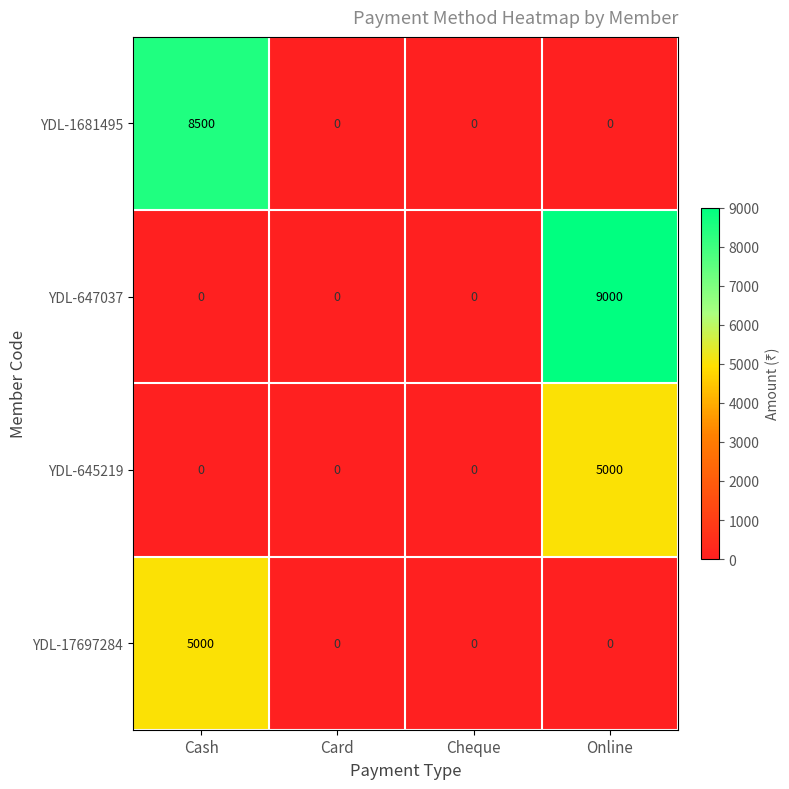

Reading right to left, list all the values displayed in this chart.

YDL-1681495: 0	0	0	8500
YDL-647037: 9000	0	0	0
YDL-645219: 5000	0	0	0
YDL-17697284: 0	0	0	5000